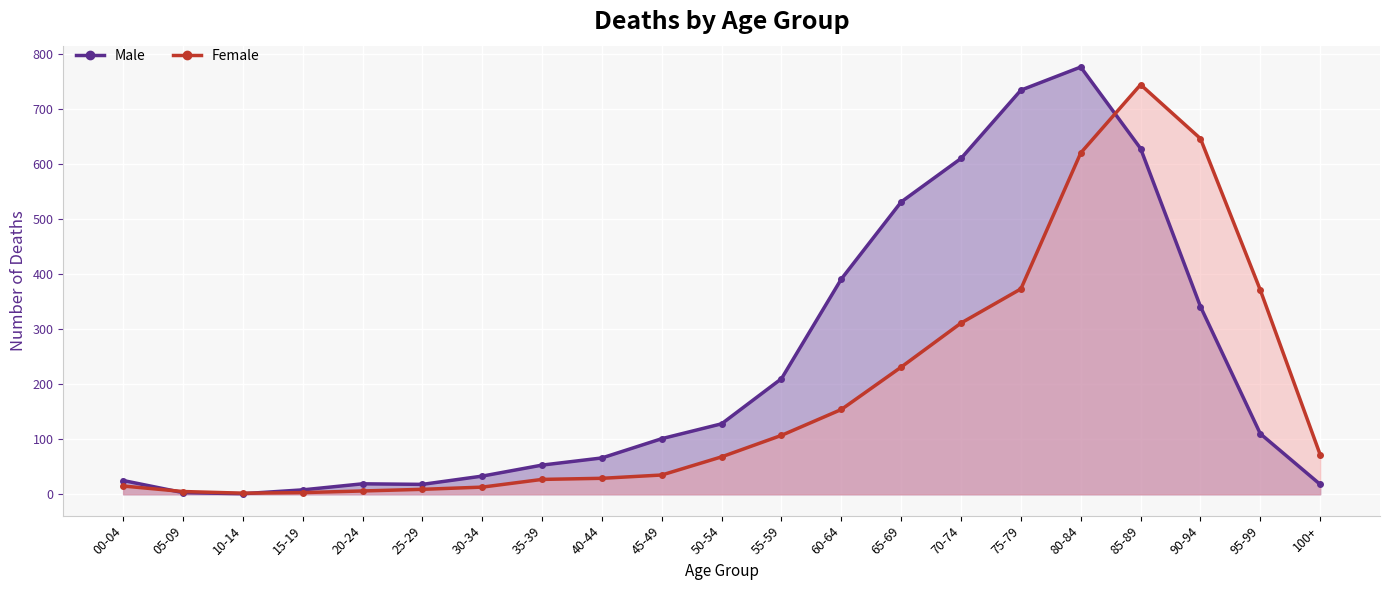

Reading left to right, what are all the values shown in this chart?

Male (line): 25	3	1	8	19	18	33	53	66	101	128	210	391	531	610	734	776	628	341	110	18
Female (line): 15	5	2	3	6	9	13	27	29	35	68	107	154	231	311	373	620	744	646	371	72